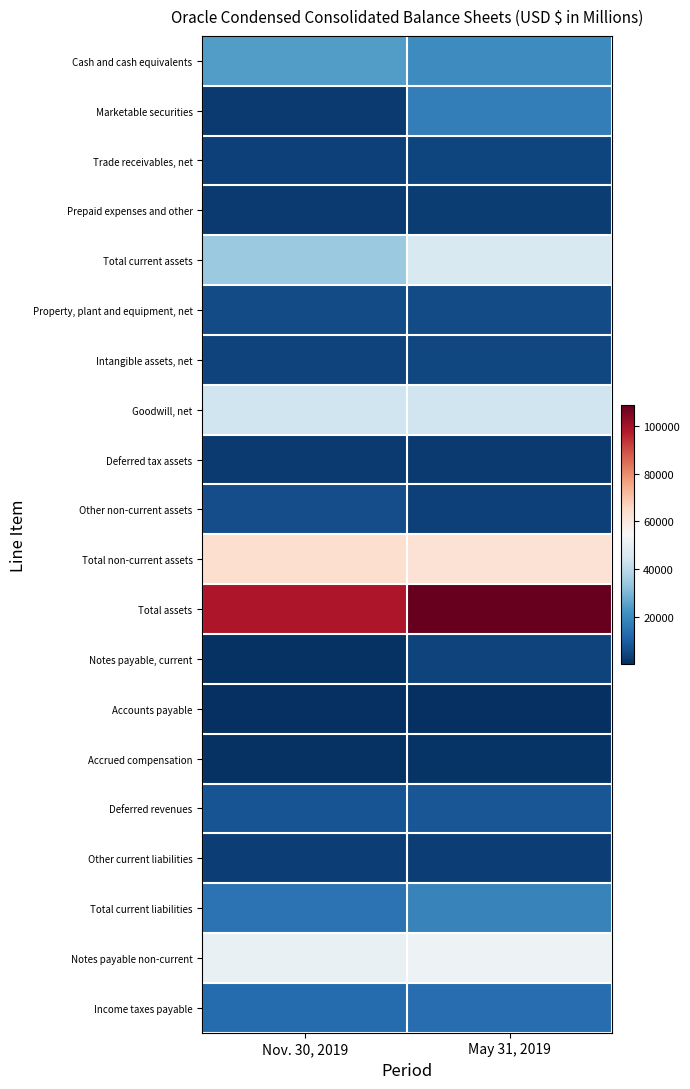

Which series has the largest total across all categories?

Total assets